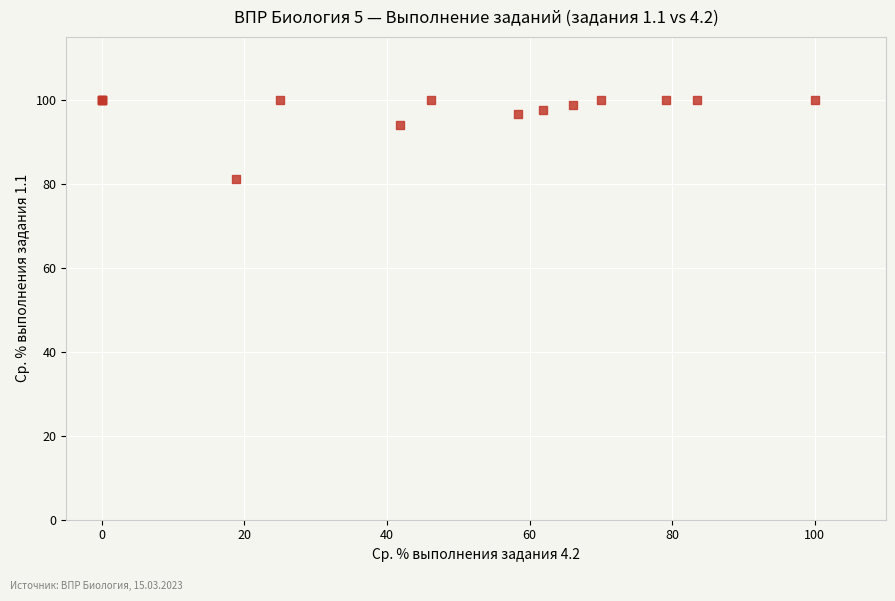

What Y value in the scatter plot is closest to 90?

94.0